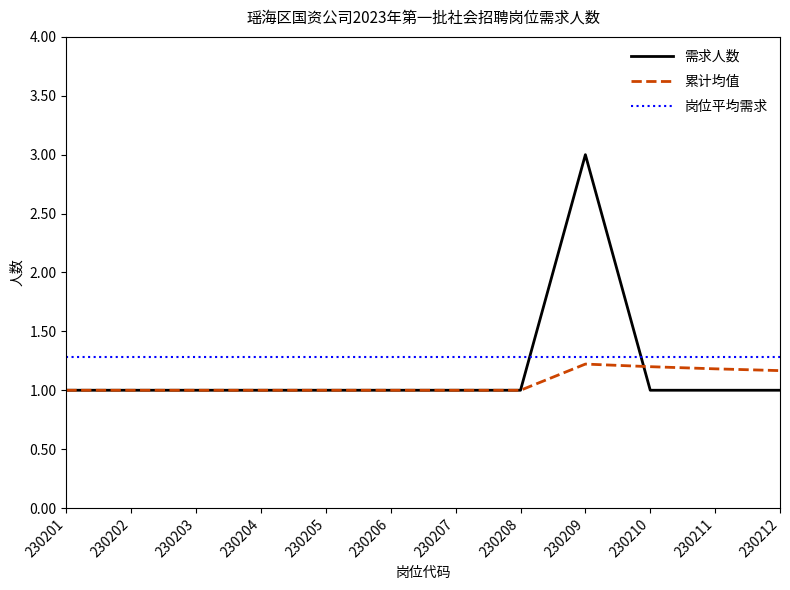

List the series in order of their peak value, lowest first.

累计均值, 岗位平均需求, 需求人数